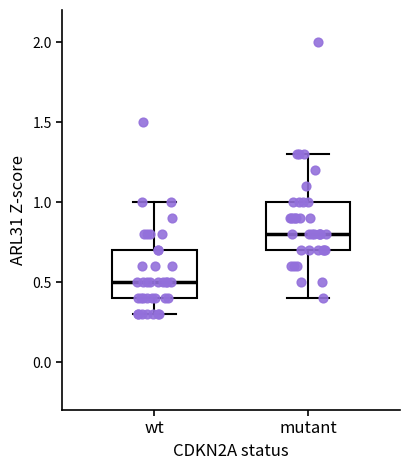

Where does the lower whisker of the box for mutant end on the y-axis? The values are not printed on the chart, so give them approximately, as read against the axis.

0.4